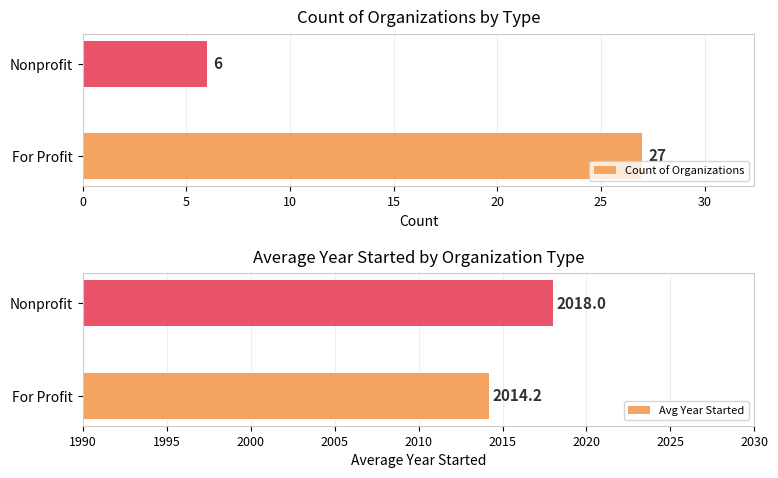

Reading right to left, extract all data points from this chart.

Count of Organizations: 6.0	27.0
Avg Year Started: 2018.0	2014.2